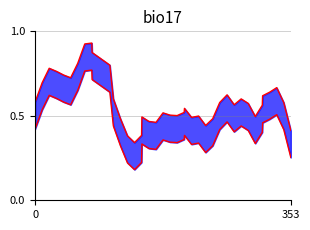

True or false: upper bound has more than 2 points higher than both neighbors.

True